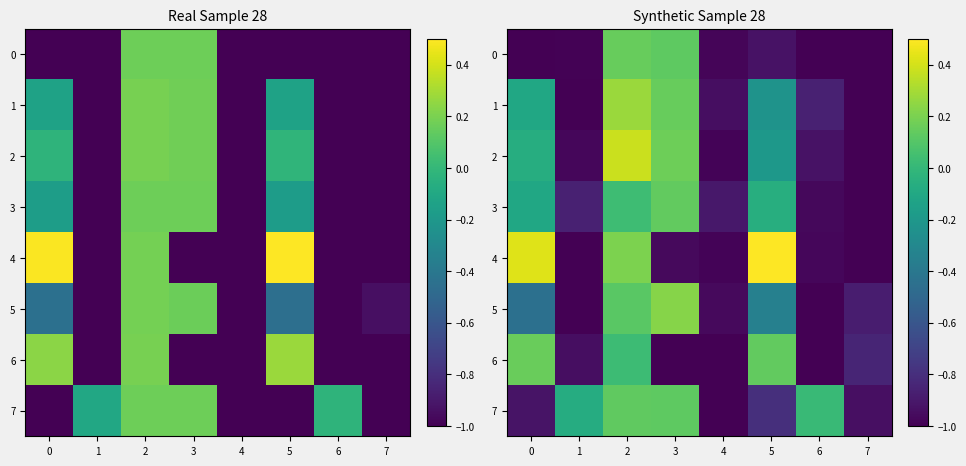

The value of 1 at 0 is -0.1. True or false?

True